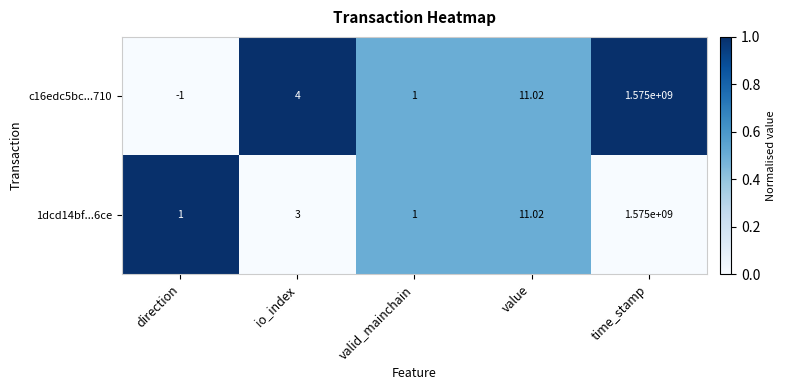

At which label is 1dcd14bf...6ce closest to 787500000?

value